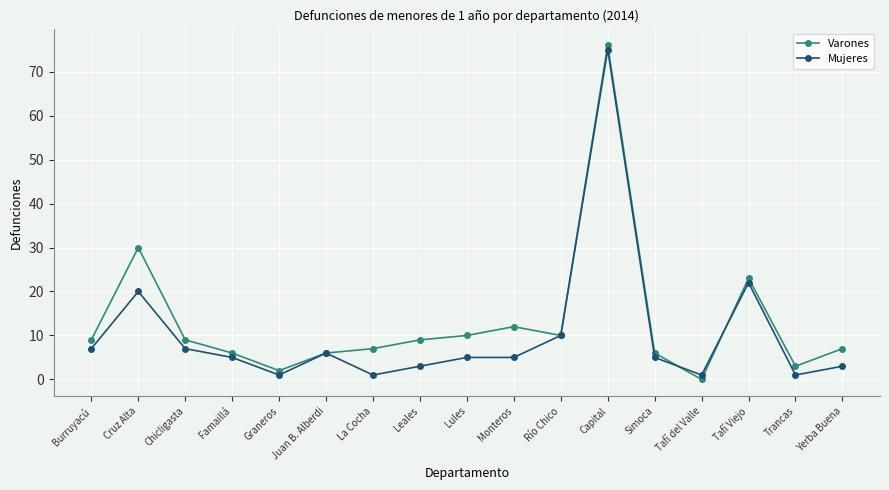

Reading left to right, what are all the values shown in this chart?

Varones: Burruyacú=9	Cruz Alta=30	Chicligasta=9	Famaillá=6	Graneros=2	Juan B. Alberdi=6	La Cocha=7	Leales=9	Lules=10	Monteros=12	Río Chico=10	Capital=76	Simoca=6	Tafí del Valle=0	Tafí Viejo=23	Trancas=3	Yerba Buena=7
Mujeres: Burruyacú=7	Cruz Alta=20	Chicligasta=7	Famaillá=5	Graneros=1	Juan B. Alberdi=6	La Cocha=1	Leales=3	Lules=5	Monteros=5	Río Chico=10	Capital=75	Simoca=5	Tafí del Valle=1	Tafí Viejo=22	Trancas=1	Yerba Buena=3